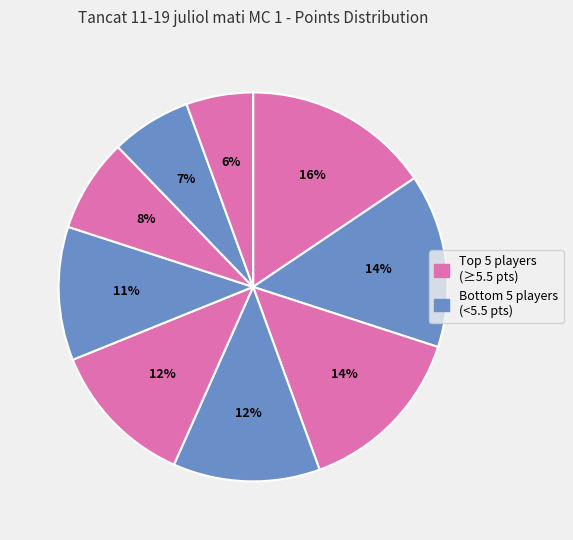

Is there a majority slice in this chart?

No